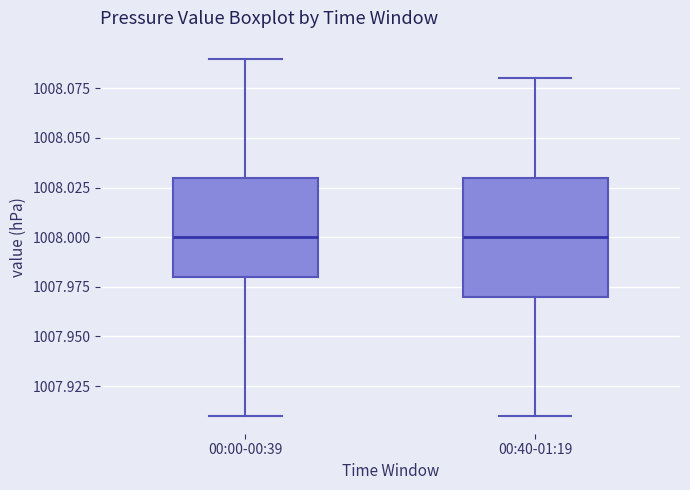

Reading left to right, read every box against the y-axis: the position of its median line, the range the box covers, and the ends of its whiskers. The values are not printed on the chart, so give them approximately, as read against the axis.

00:00-00:39: median 1008.00, box 1007.98 to 1008.03, whiskers 1007.91 to 1008.09
00:40-01:19: median 1008.00, box 1007.97 to 1008.03, whiskers 1007.91 to 1008.08